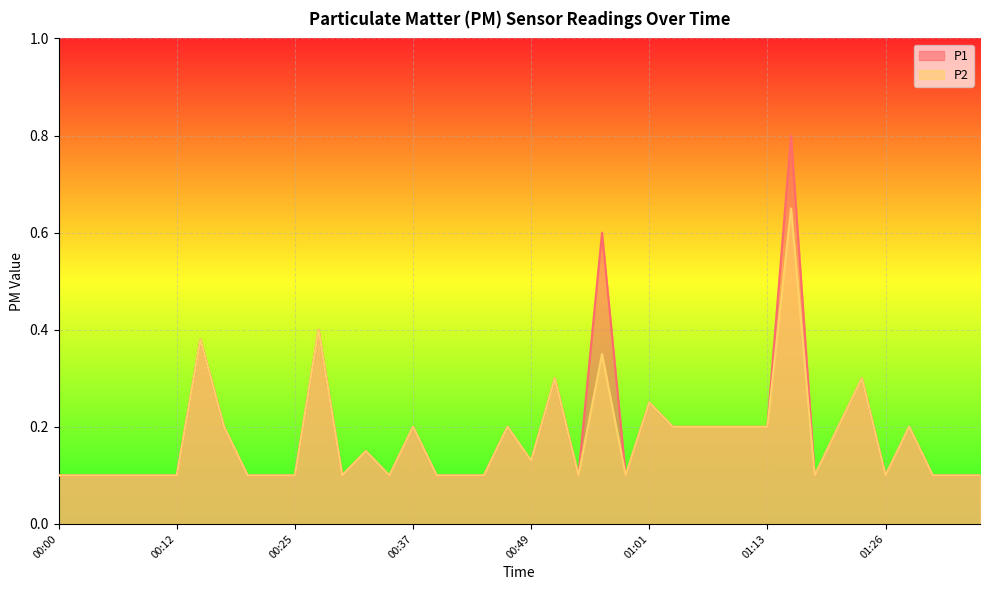

List the series in order of their overall mean, highest first.

P1, P2